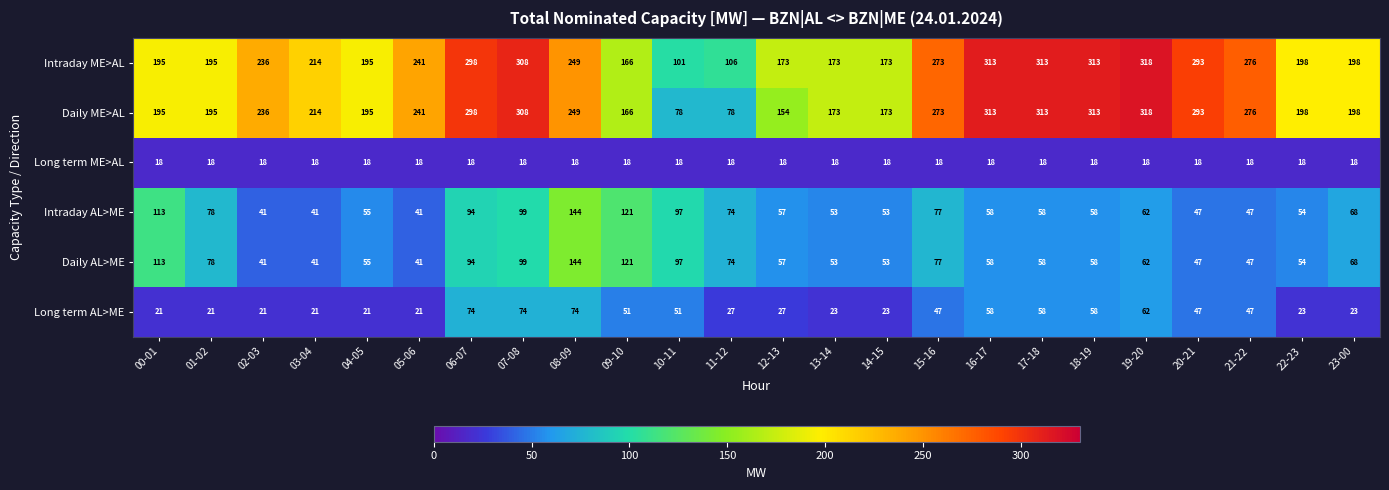

Which series changed the most between 05-06 and 11-12?

Daily ME>AL